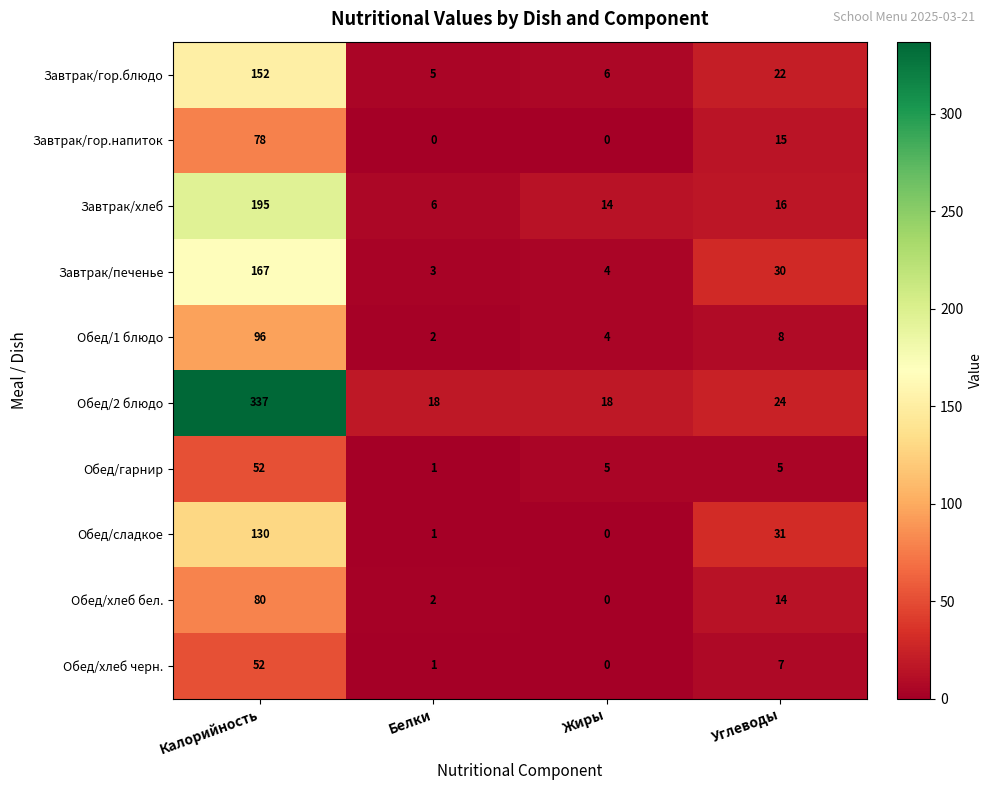

Count the number of categories in the chart.

4